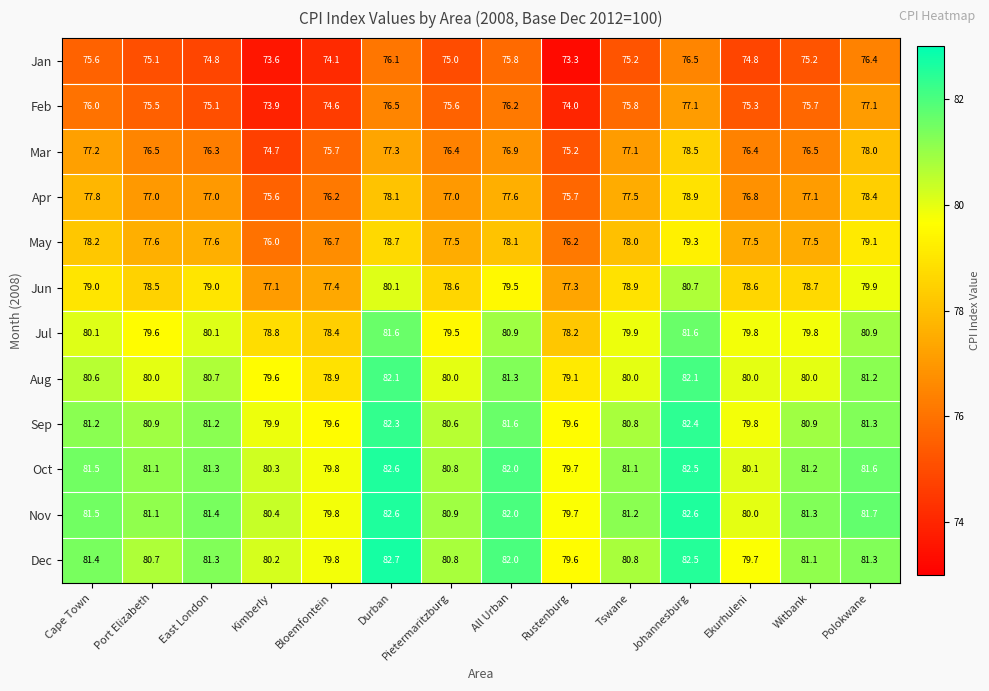

Is it true that May equals 43.9 at Pietermaritzburg?

False